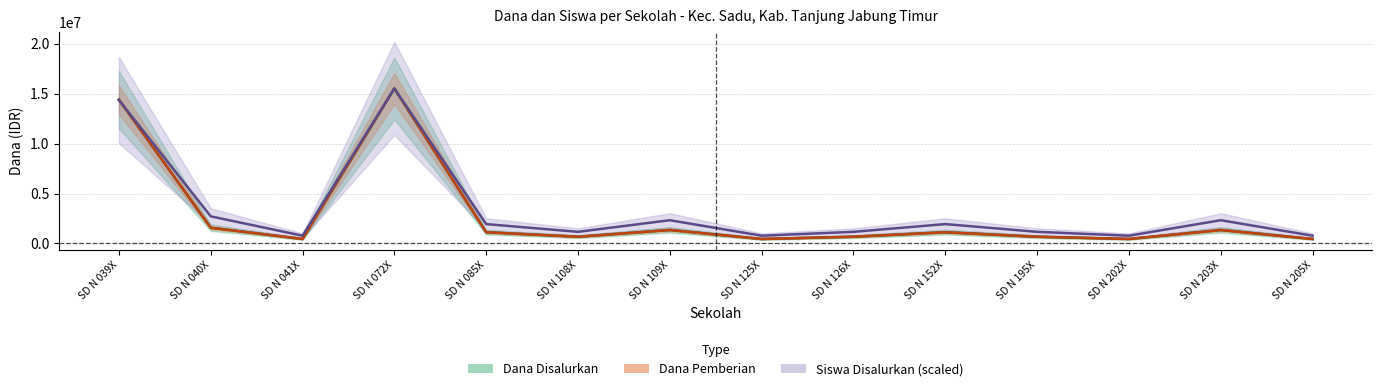

True or false: Siswa Disalurkan (scaled) has more than 2 points higher than both neighbors.

True